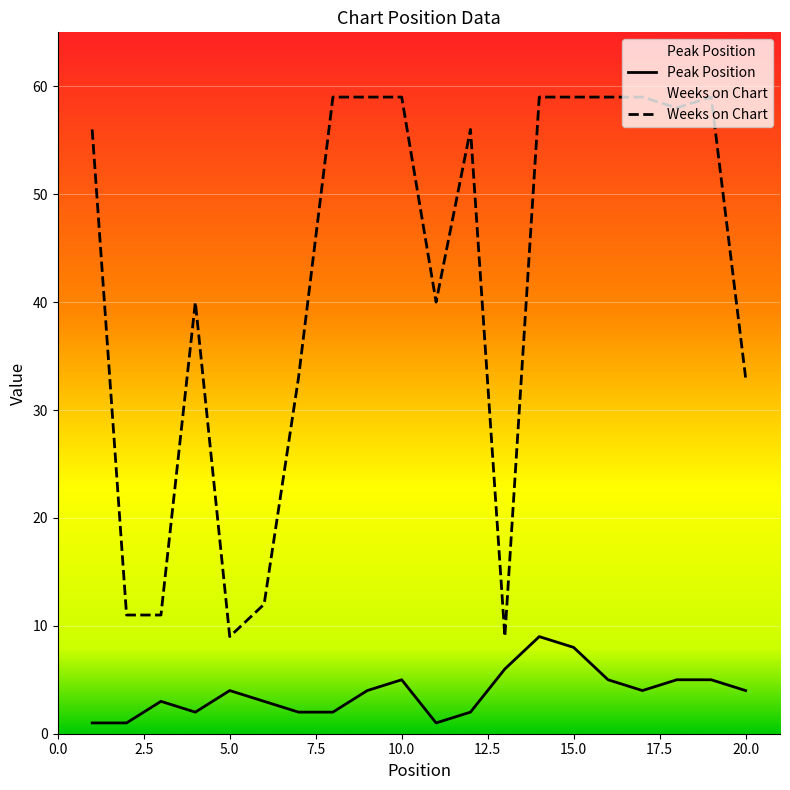

The value of Peak Position at 17 is 4. True or false?

True